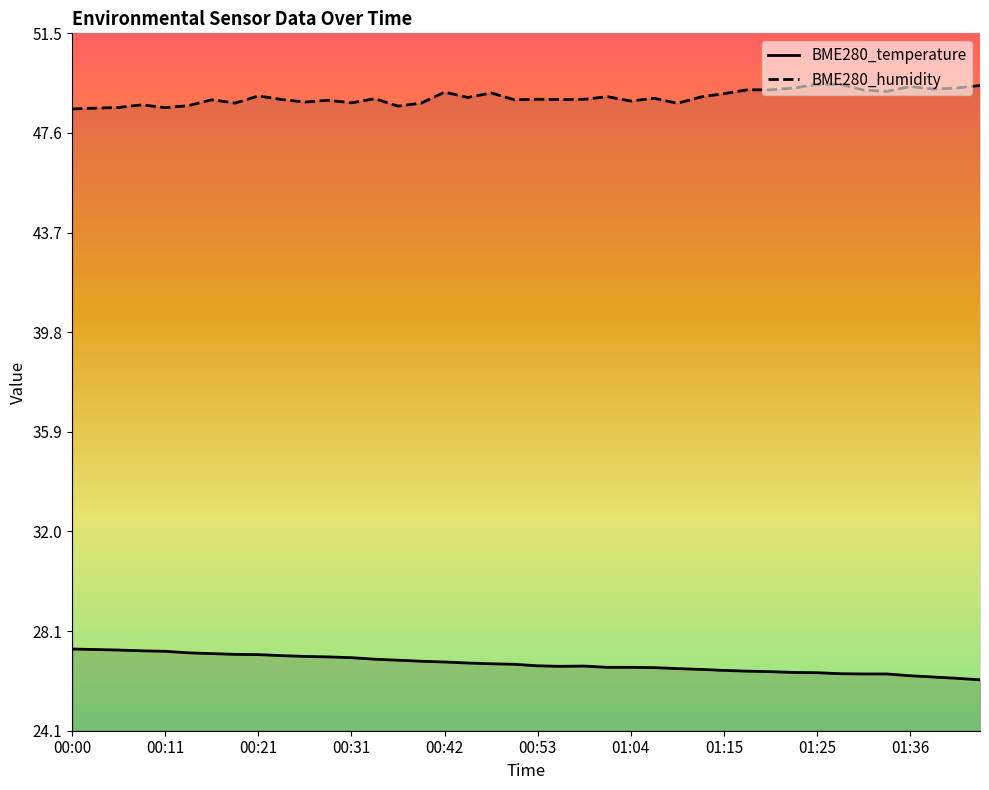

The value of BME280_temperature at 01:01 is 13.1. True or false?

False